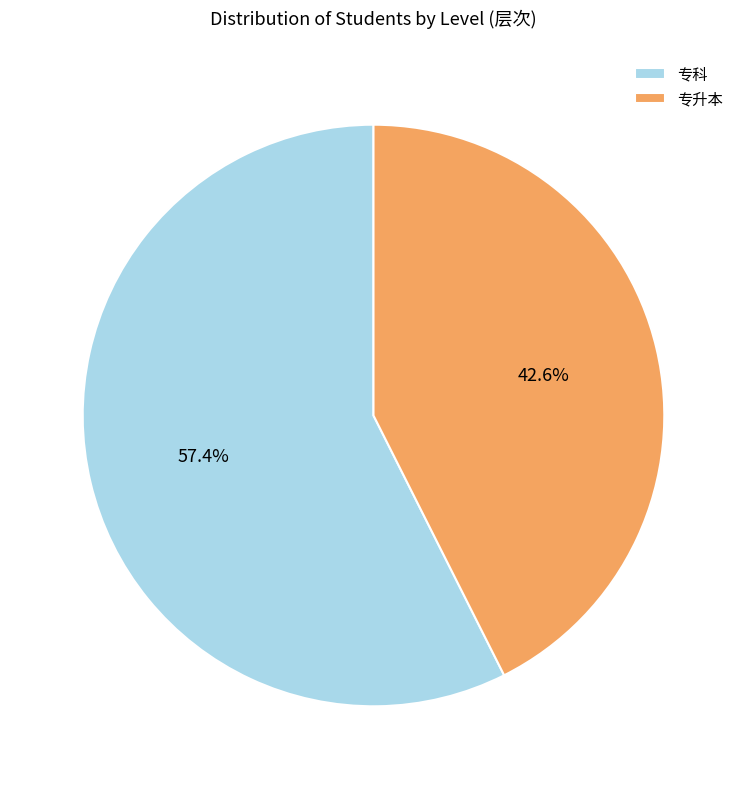

Which slice is the smallest?

专升本